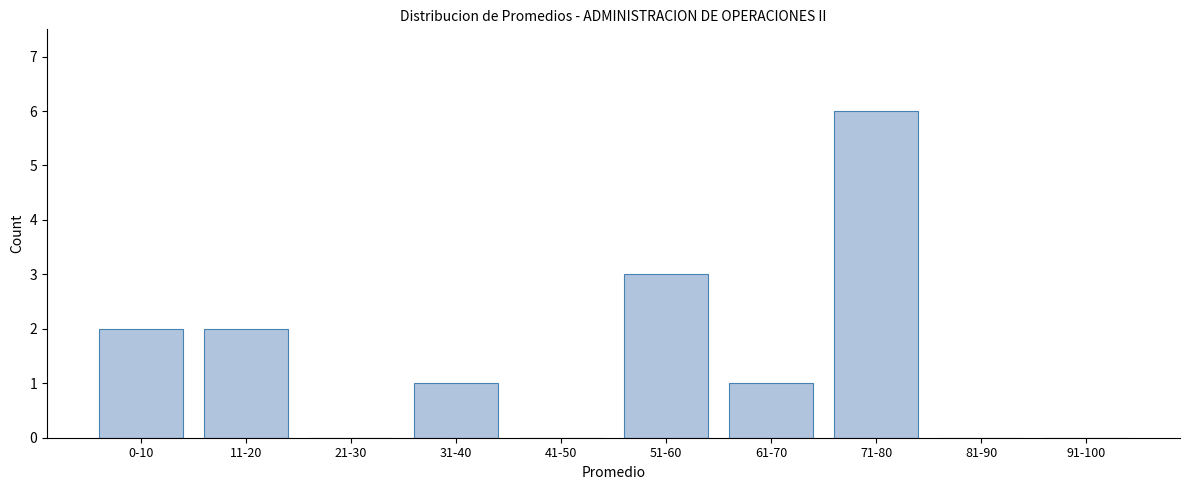

Reading right to left, transcribe all the data shown in this chart.

91-100=0	81-90=0	71-80=6	61-70=1	51-60=3	41-50=0	31-40=1	21-30=0	11-20=2	0-10=2